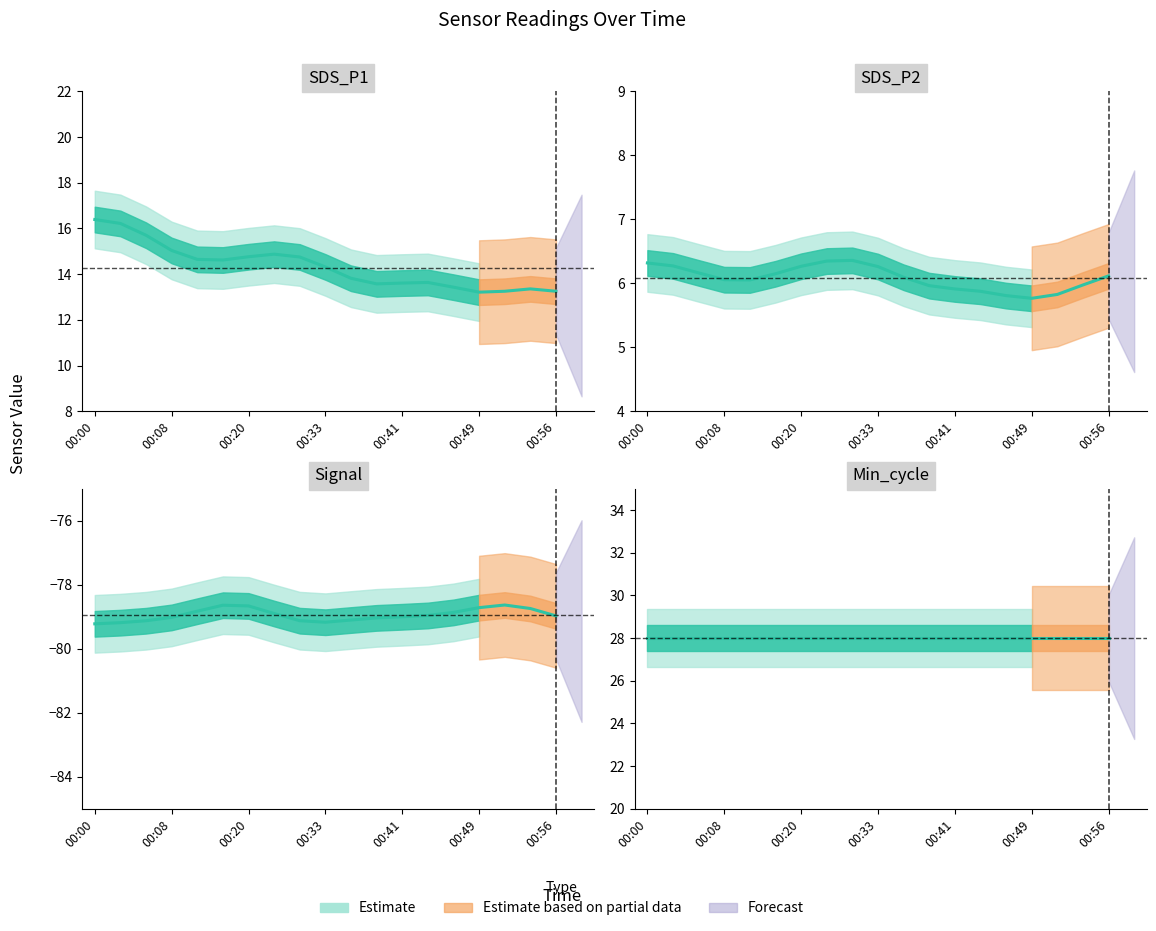

Between 00:03 and 00:10, which series saw the biggest shift?

SDS_P1